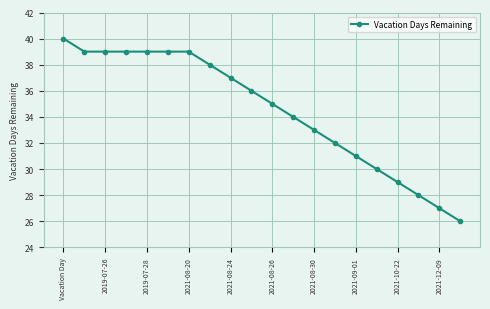

What is the difference between the maximum and minimum values?

14